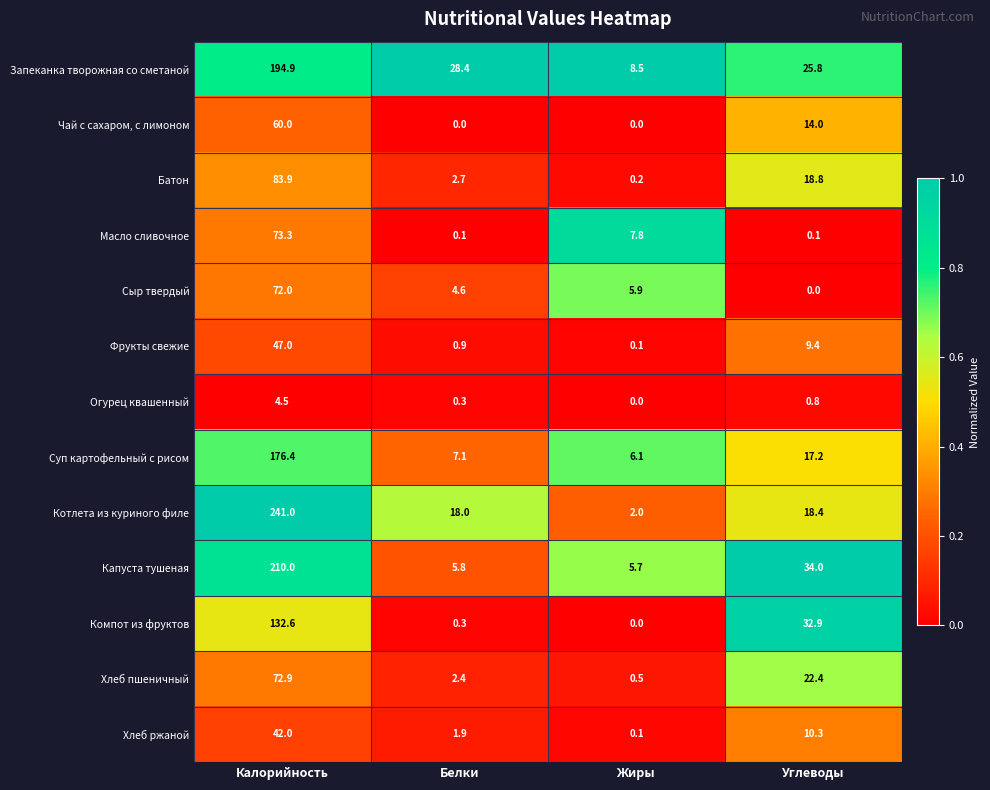

Is it true that Капуста тушеная equals 34.0 at Углеводы?

True